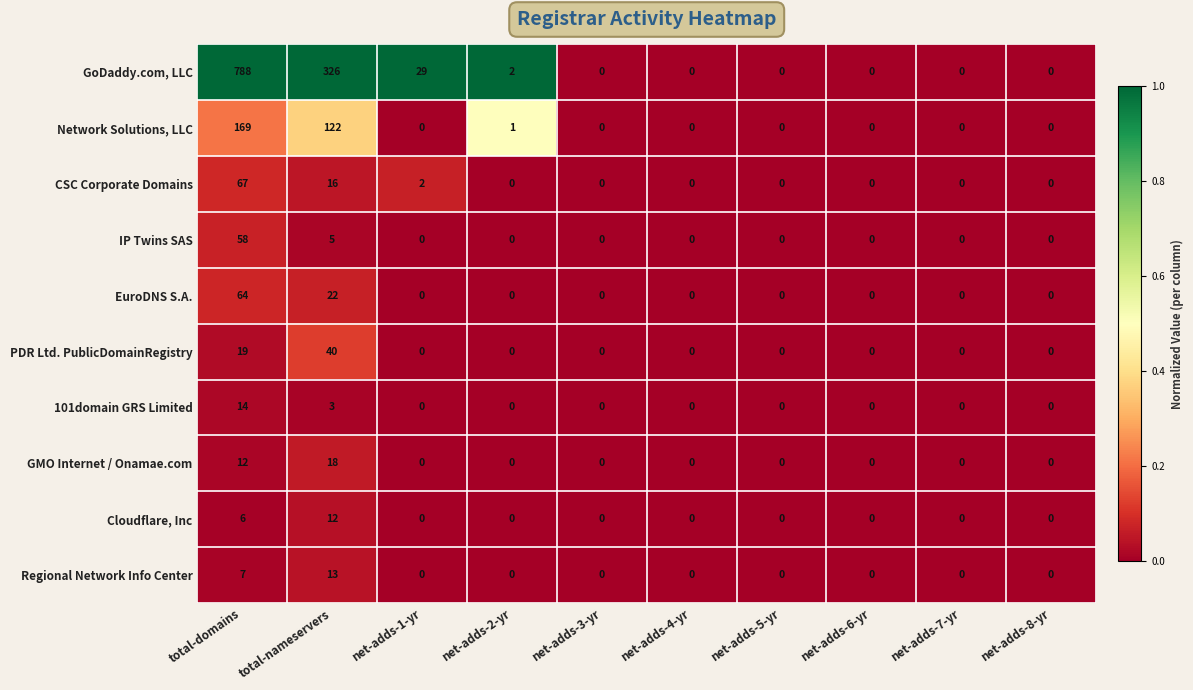

The CSC Corporate Domains series shows 26 at total-nameservers. True or false?

False